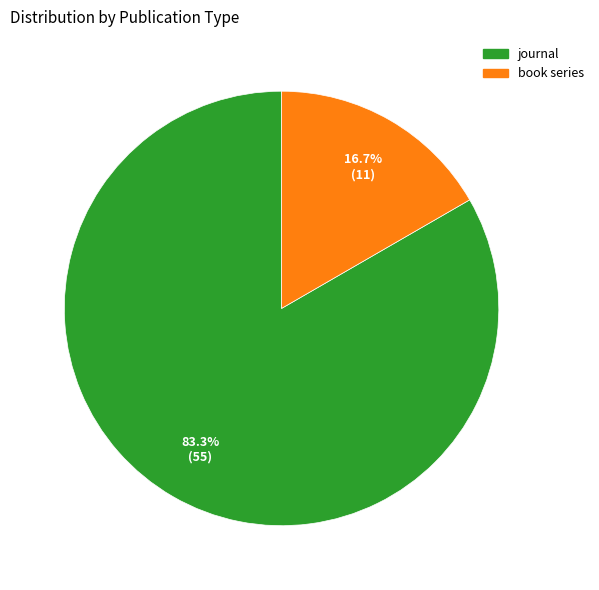

How many segments does this pie chart have?

2